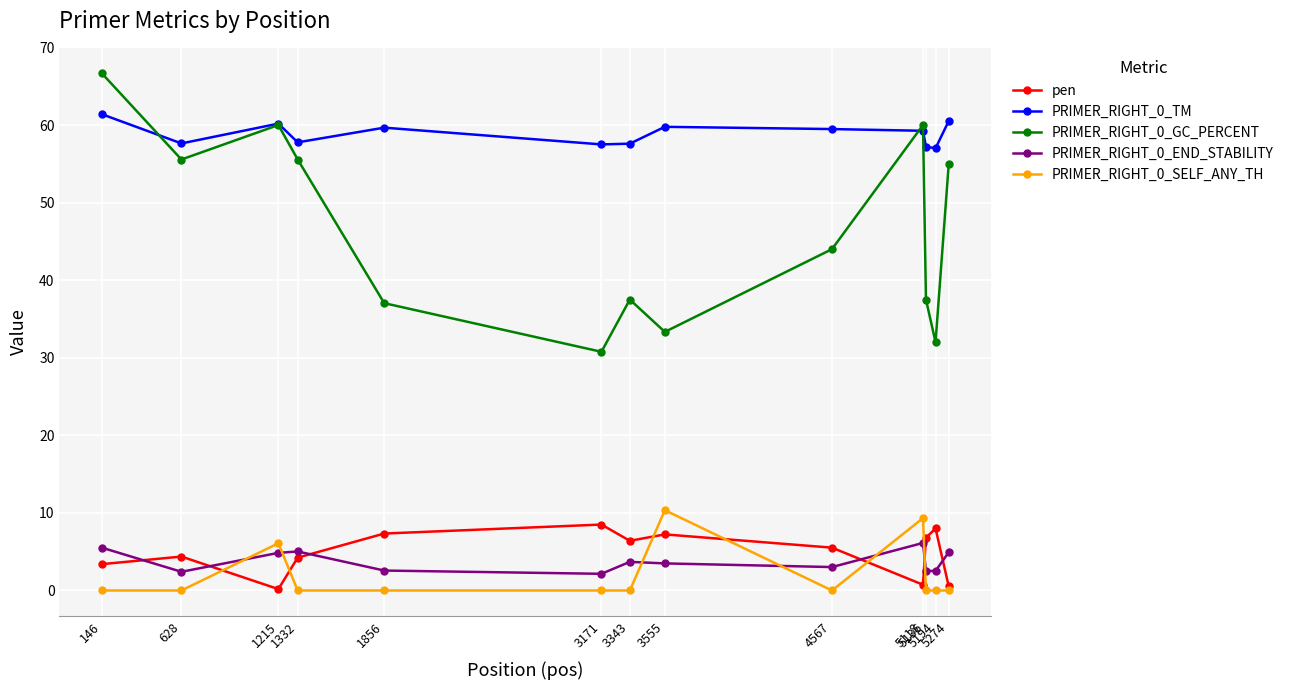

What is the sum of all PRIMER_RIGHT_0_SELF_ANY_TH values?

25.8